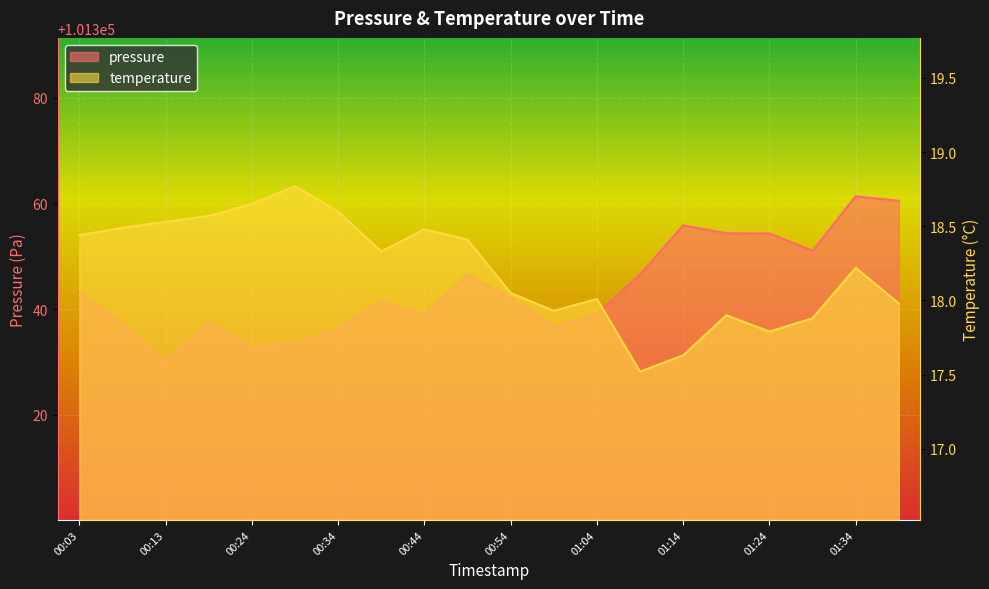

Count the number of categories in the chart.

20